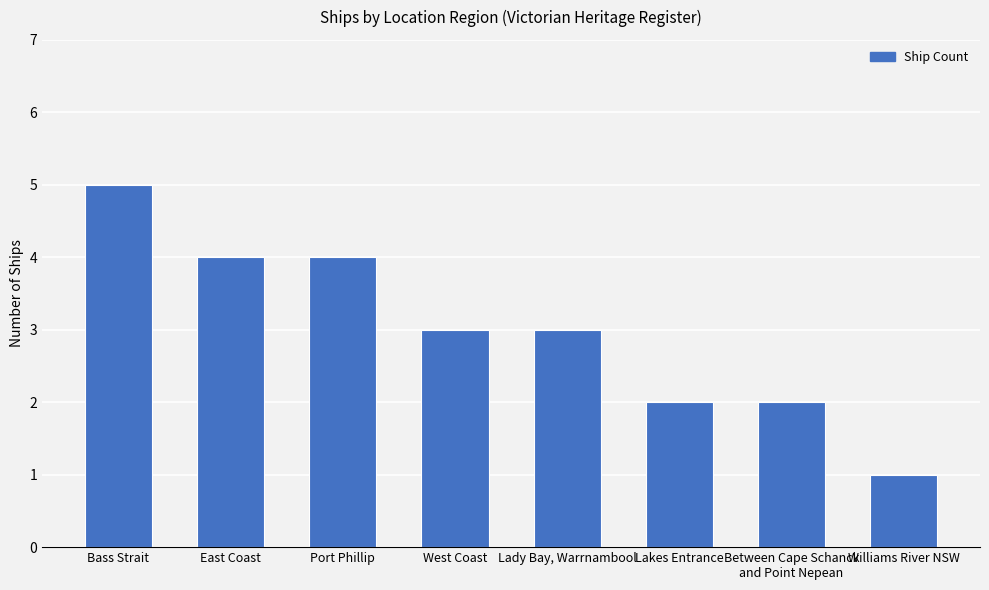

What is the greatest value displayed?

5